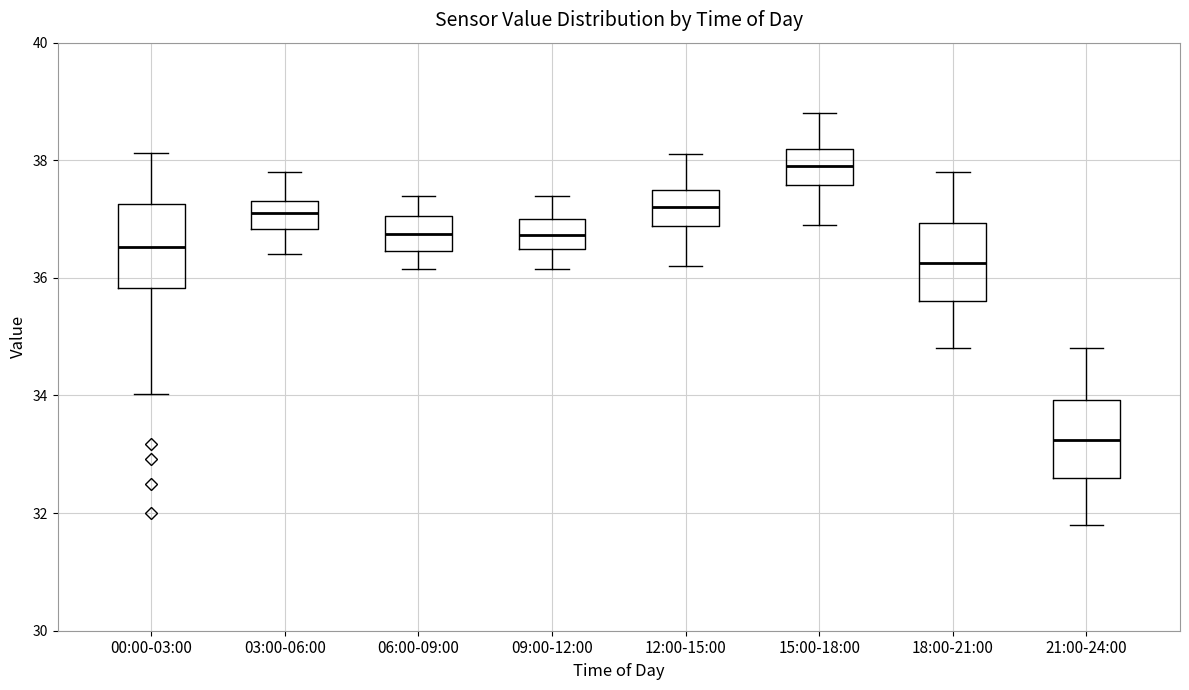

Reading left to right, read every box against the y-axis: the position of its median line, the range the box covers, and the ends of its whiskers. The values are not printed on the chart, so give them approximately, as read against the axis.

00:00-03:00: median 36.6, box 35.8 to 37.2, whiskers 34.0 to 38.2
03:00-06:00: median 37.2, box 36.8 to 37.4, whiskers 36.4 to 37.8
06:00-09:00: median 36.8, box 36.4 to 37.0, whiskers 36.2 to 37.4
09:00-12:00: median 36.8, box 36.4 to 37.0, whiskers 36.2 to 37.4
12:00-15:00: median 37.2, box 36.8 to 37.6, whiskers 36.2 to 38.2
15:00-18:00: median 38.0, box 37.6 to 38.2, whiskers 37.0 to 38.8
18:00-21:00: median 36.2, box 35.6 to 37.0, whiskers 34.8 to 37.8
21:00-24:00: median 33.2, box 32.6 to 34.0, whiskers 31.8 to 34.8